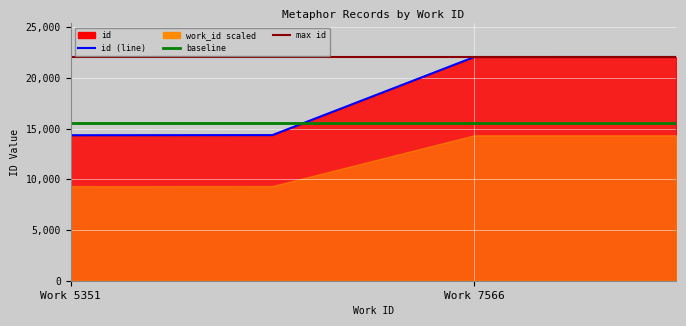

True or false: the data shows 30173 at 7566.

False